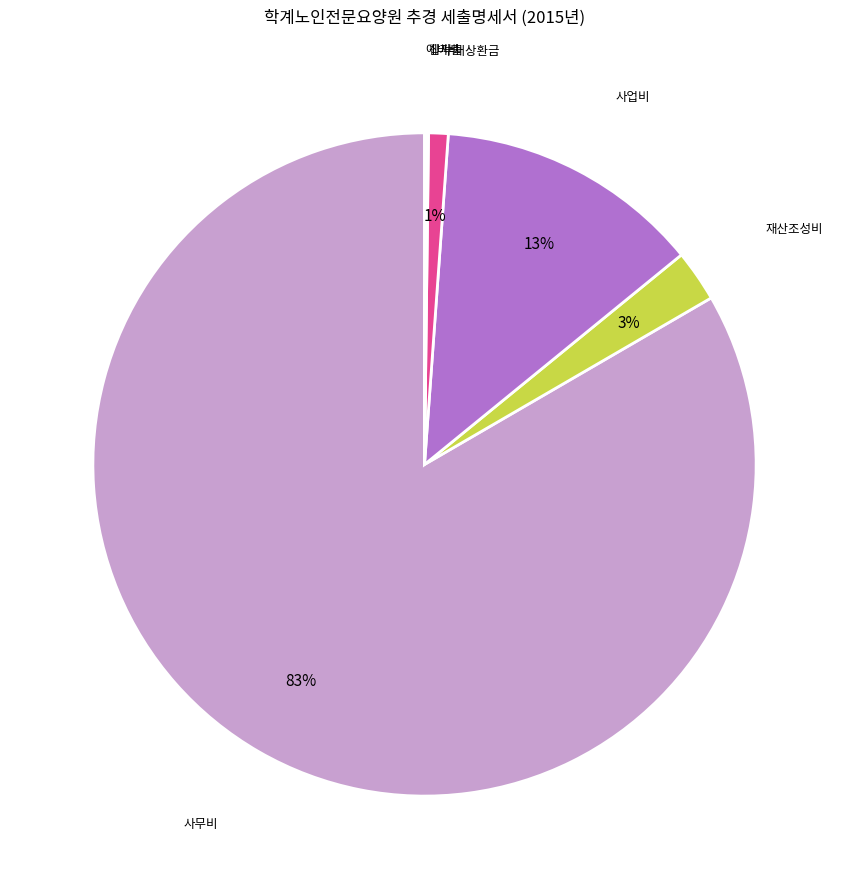

Do 부채상환금 and 사업비 together represent more than half of the pie?

No